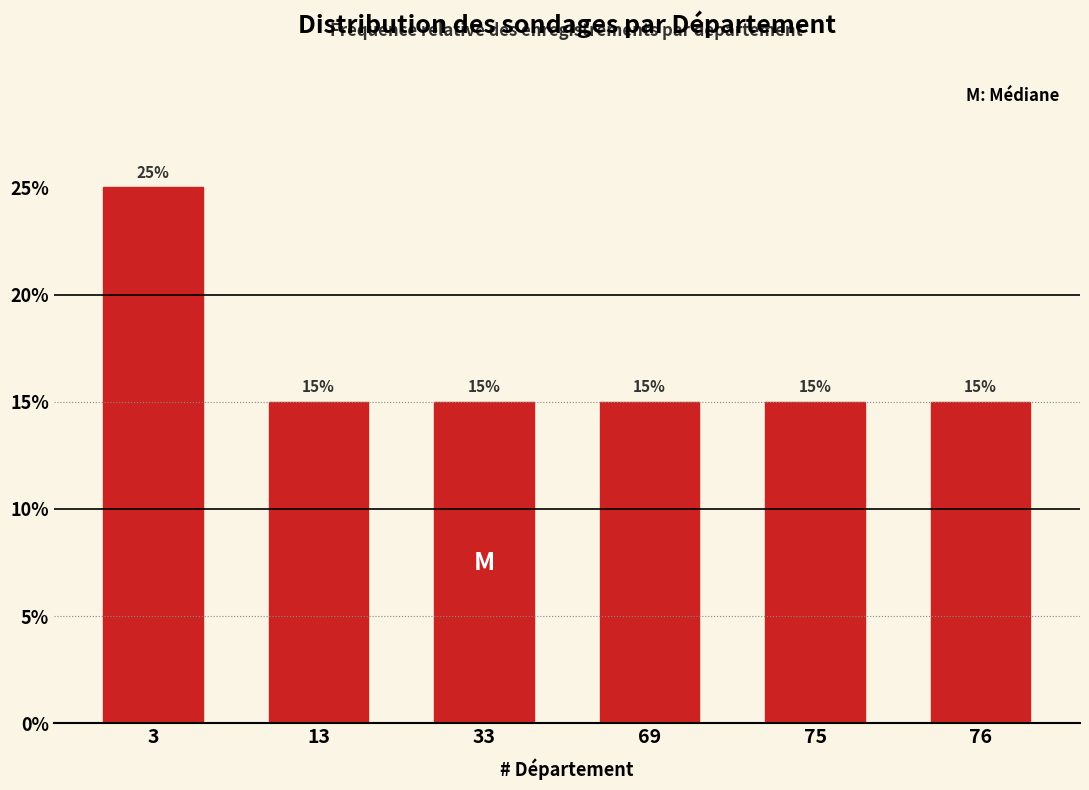

Reading left to right, extract all data points from this chart.

25	15	15	15	15	15